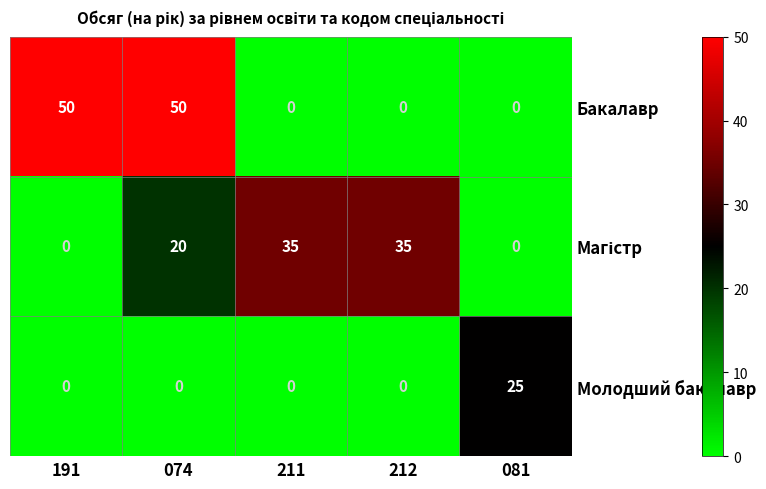

What is the spread (max minus min) of values at 212?

35